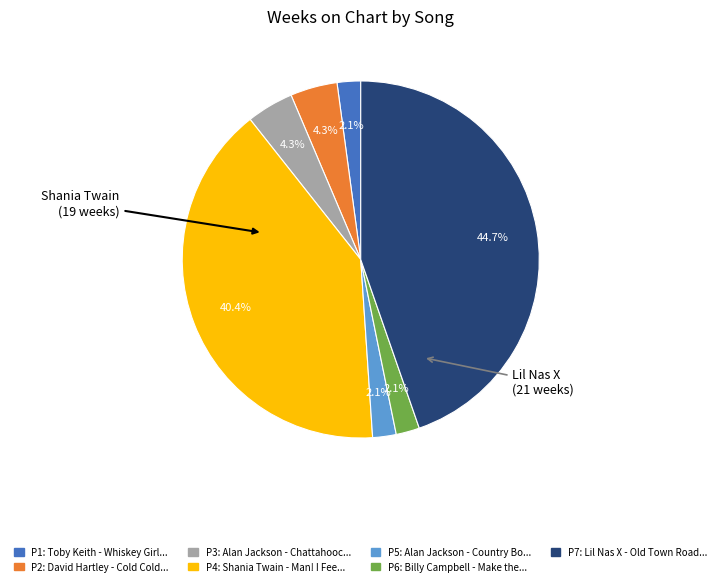

Is there any slice that represents more than half of the pie?

No